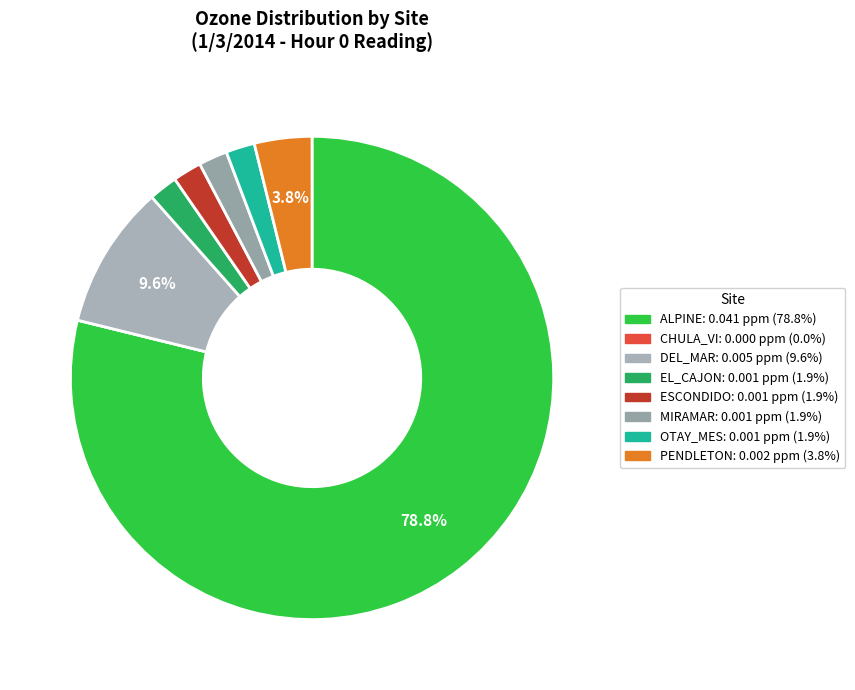

Count the number of slices in the pie.

8